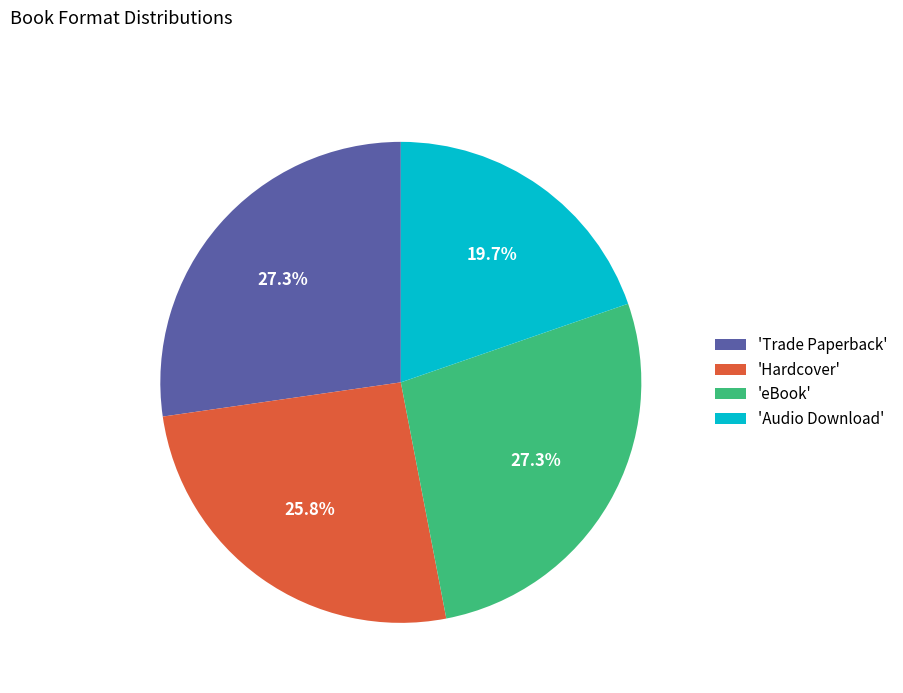

Count the number of slices in the pie.

4